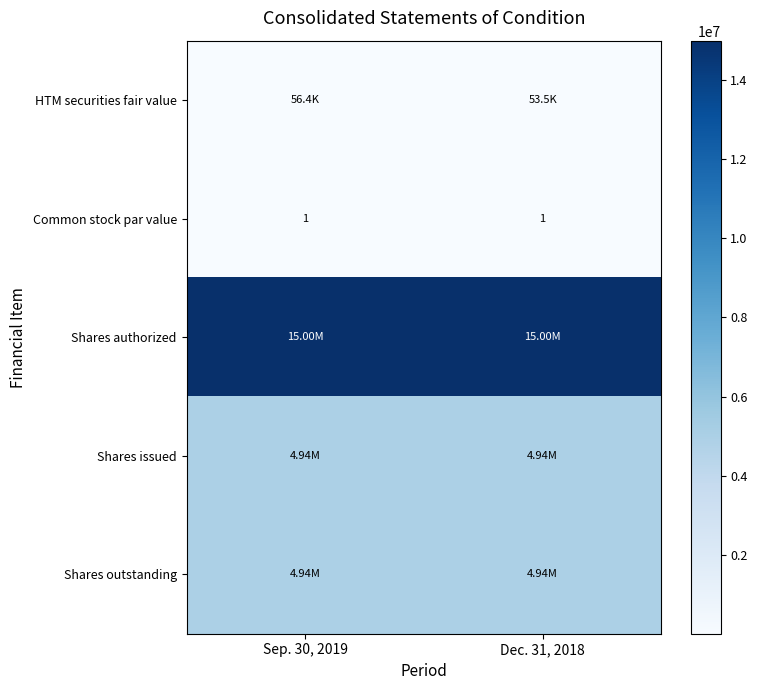

At how many categories does at least one series exceed 7344309?

2